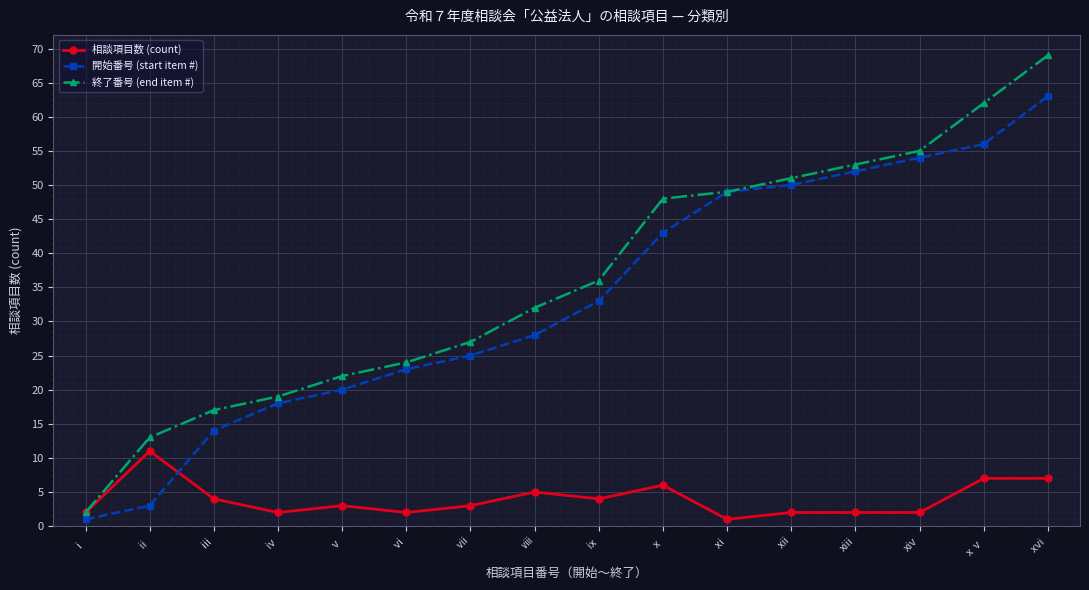

What is the difference between the 終了番号 (end item #) values at ⅸ and xiii?

17